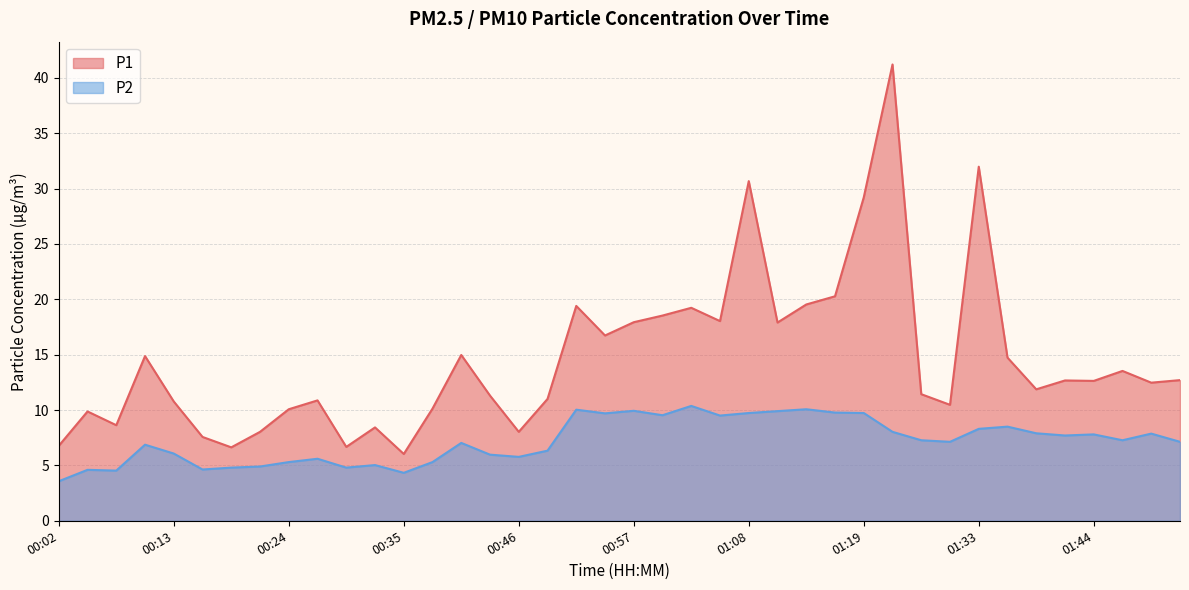

What is the total value across all series at 01:42?

20.4